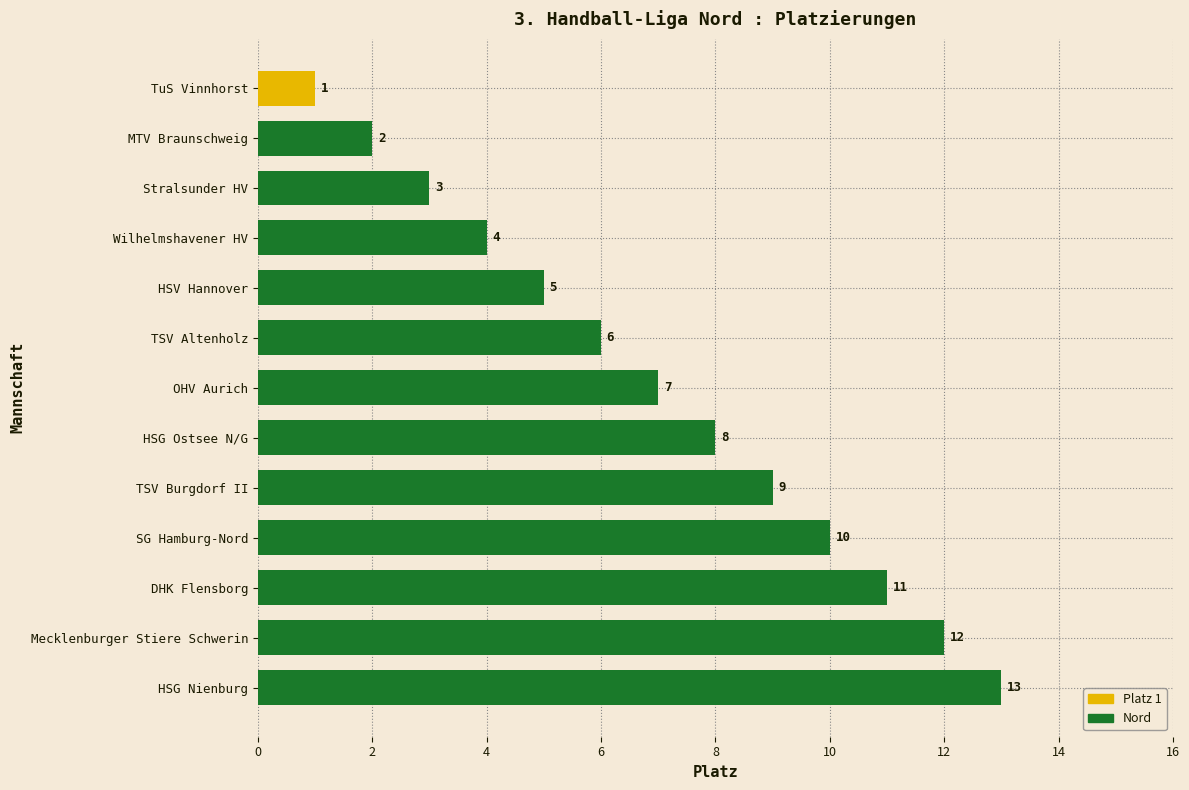

Rank the categories by value from lowest to highest.

TuS Vinnhorst, MTV Braunschweig, Stralsunder HV, Wilhelmshavener HV, HSV Hannover, TSV Altenholz, OHV Aurich, HSG Ostsee N/G, TSV Burgdorf II, SG Hamburg-Nord, DHK Flensborg, Mecklenburger Stiere Schwerin, HSG Nienburg